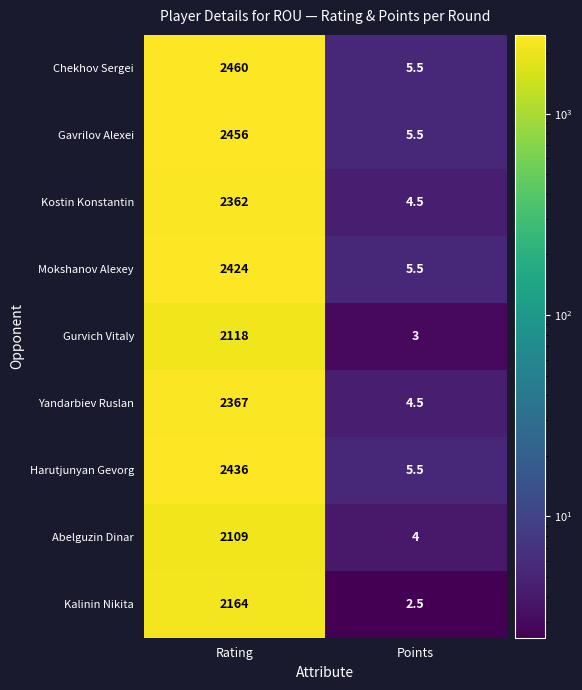

What is the maximum value for Chekhov Sergei?

2460.0